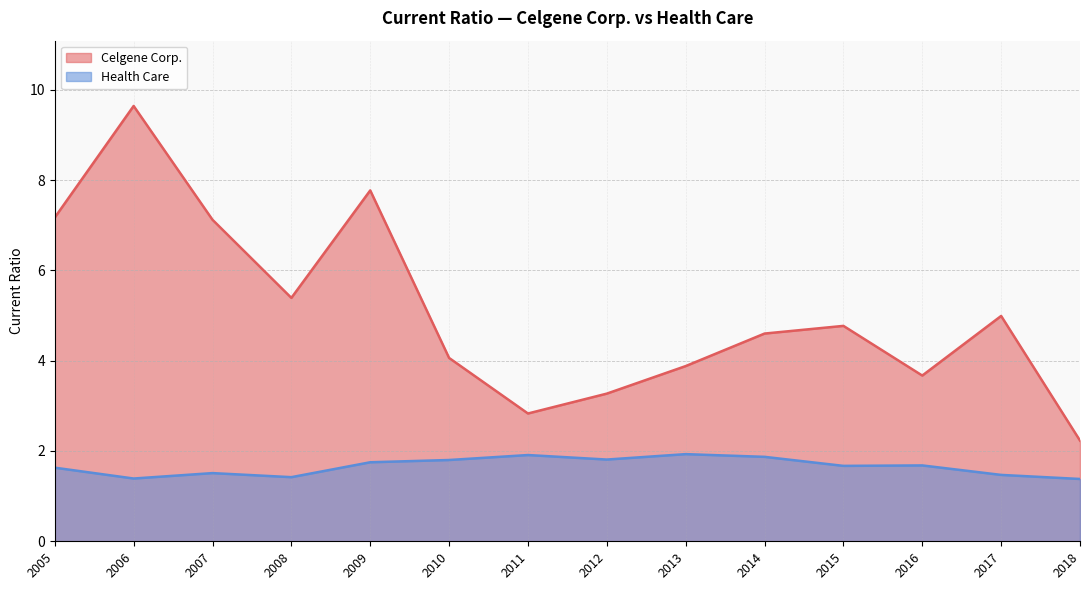

Read the Celgene Corp. value at 2016.

3.7